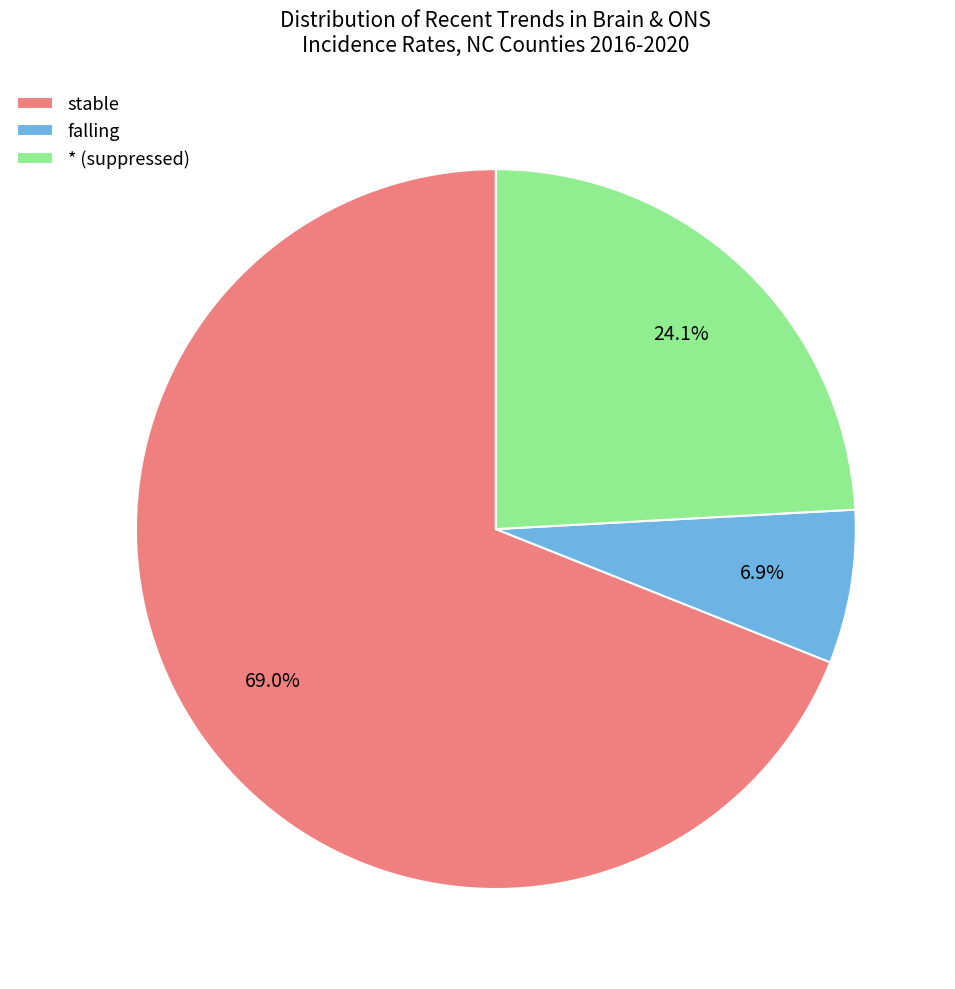

True or false: stable accounts for 10% of the total.

False